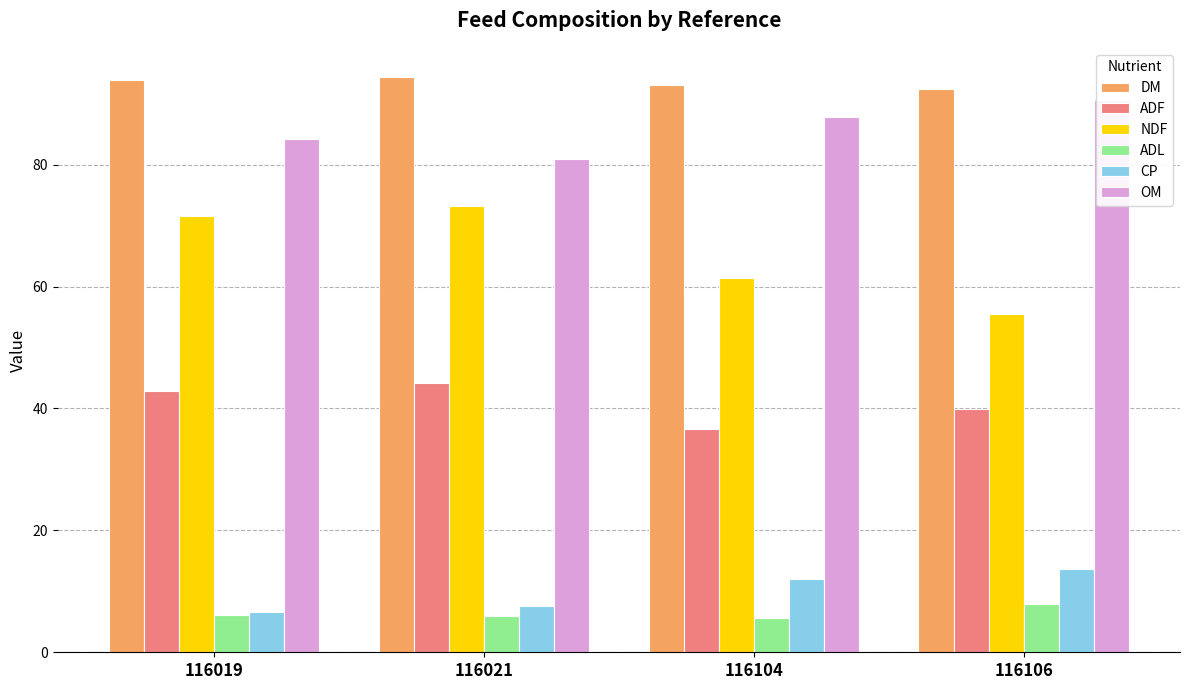

Are the bars horizontal?

No